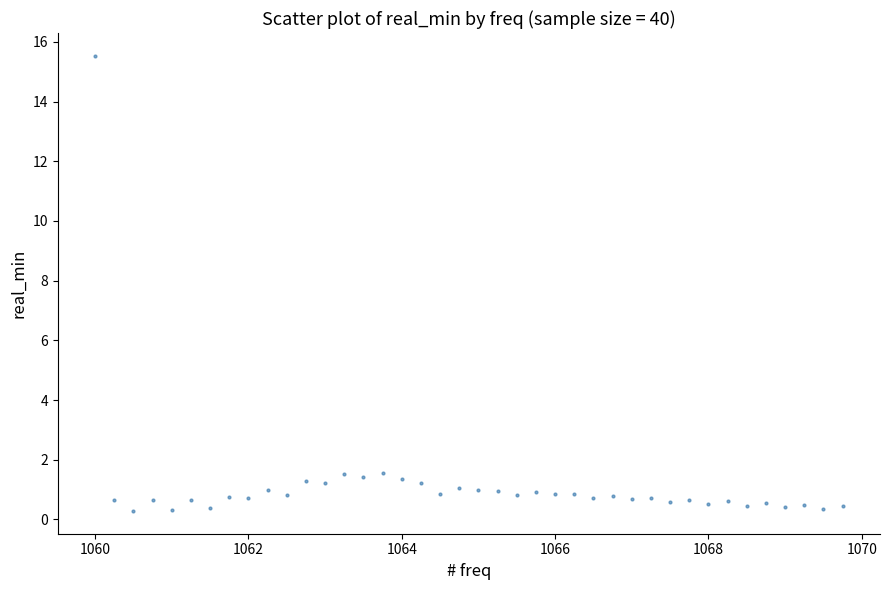

What is the range of Y values (max minus min)?

15.3